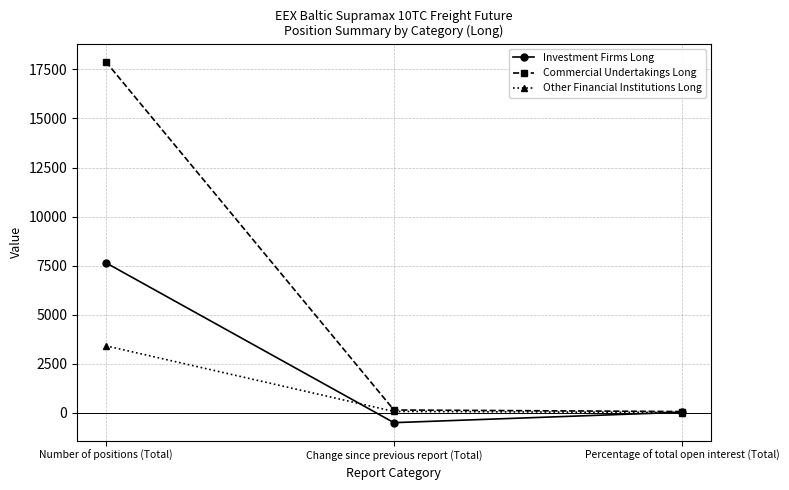

How many data points in Investment Firms Long are less than 26?

1